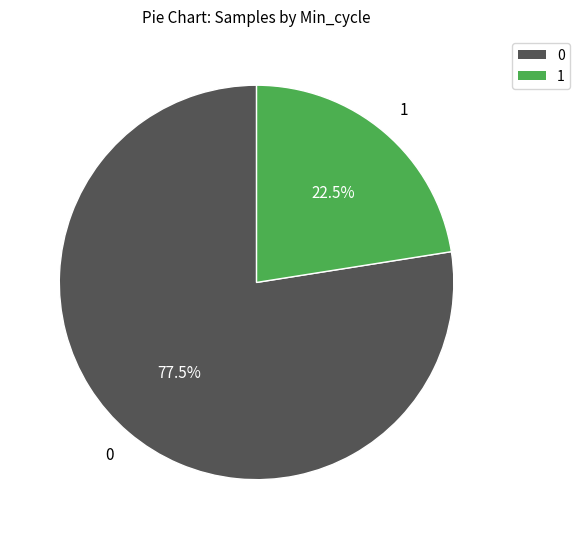

Does any single category account for the majority?

Yes